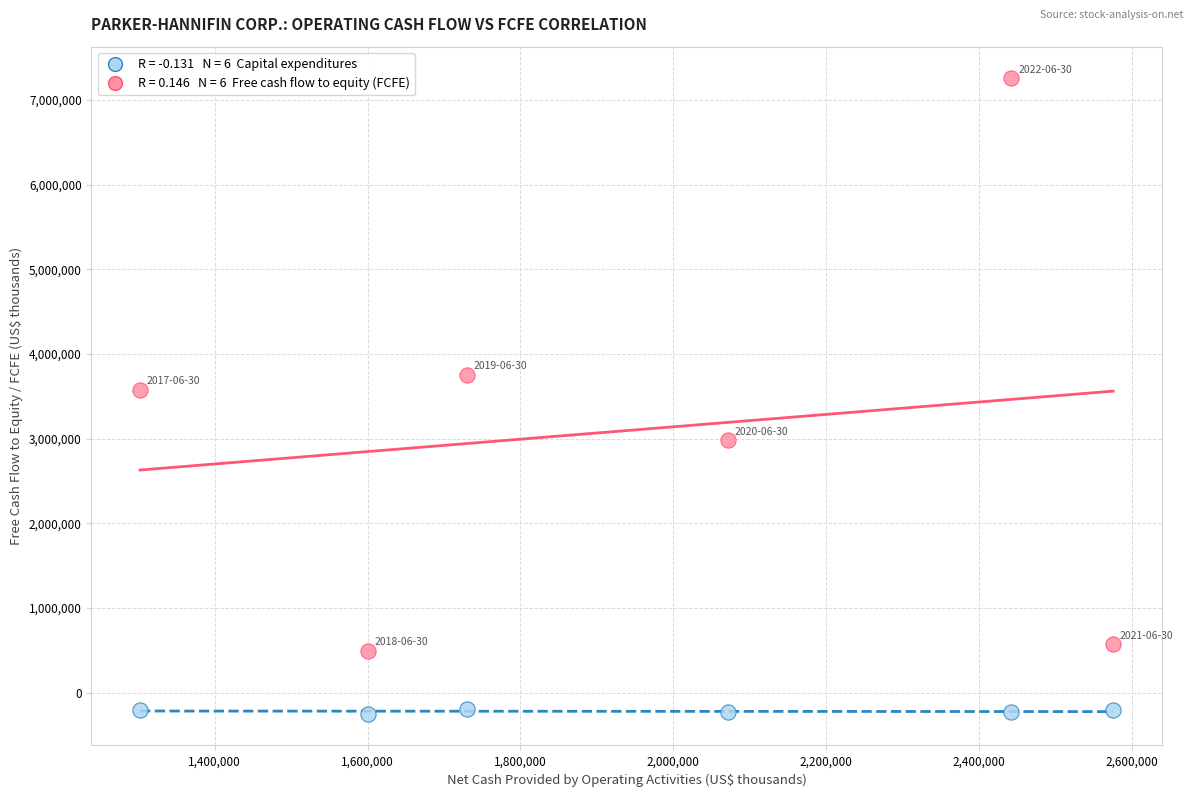

Across all data points, what is the range of Y values (max minus min)?

7500051